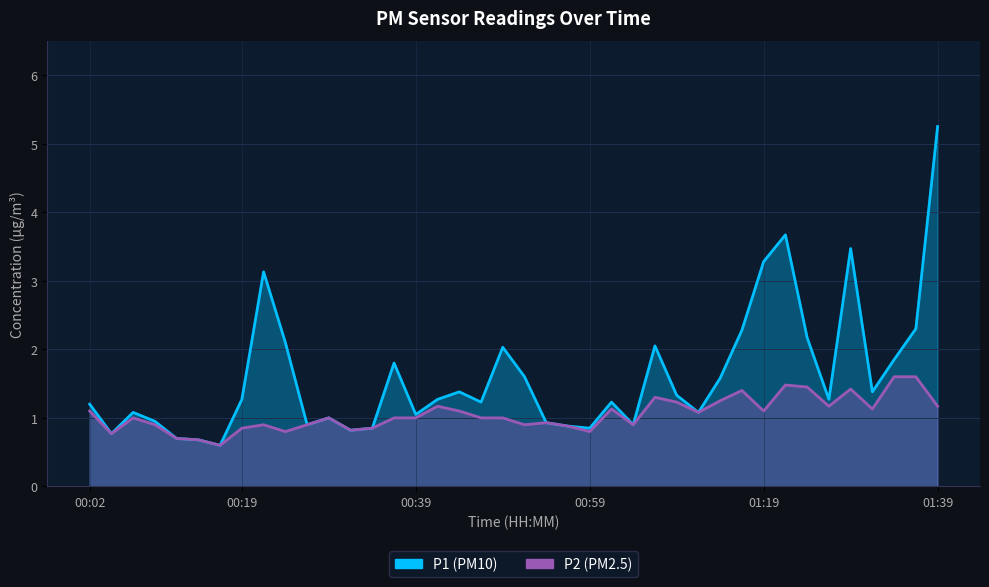

Reading left to right, transcribe all the data shown in this chart.

P1: 1.2	0.8	1.1	0.9	0.7	0.7	0.6	1.3	3.1	2.1	0.9	1.0	0.8	0.8	1.8	1.1	1.3	1.4	1.2	2.0	1.6	0.9	0.9	0.8	1.2	0.9	2.0	1.3	1.1	1.6	2.3	3.3	3.7	2.2	1.3	3.5	1.4	1.9	2.3	5.2
P2: 1.1	0.8	1.0	0.9	0.7	0.7	0.6	0.8	0.9	0.8	0.9	1.0	0.8	0.8	1.0	1.0	1.2	1.1	1.0	1.0	0.9	0.9	0.9	0.8	1.1	0.9	1.3	1.2	1.1	1.2	1.4	1.1	1.5	1.4	1.2	1.4	1.1	1.6	1.6	1.2